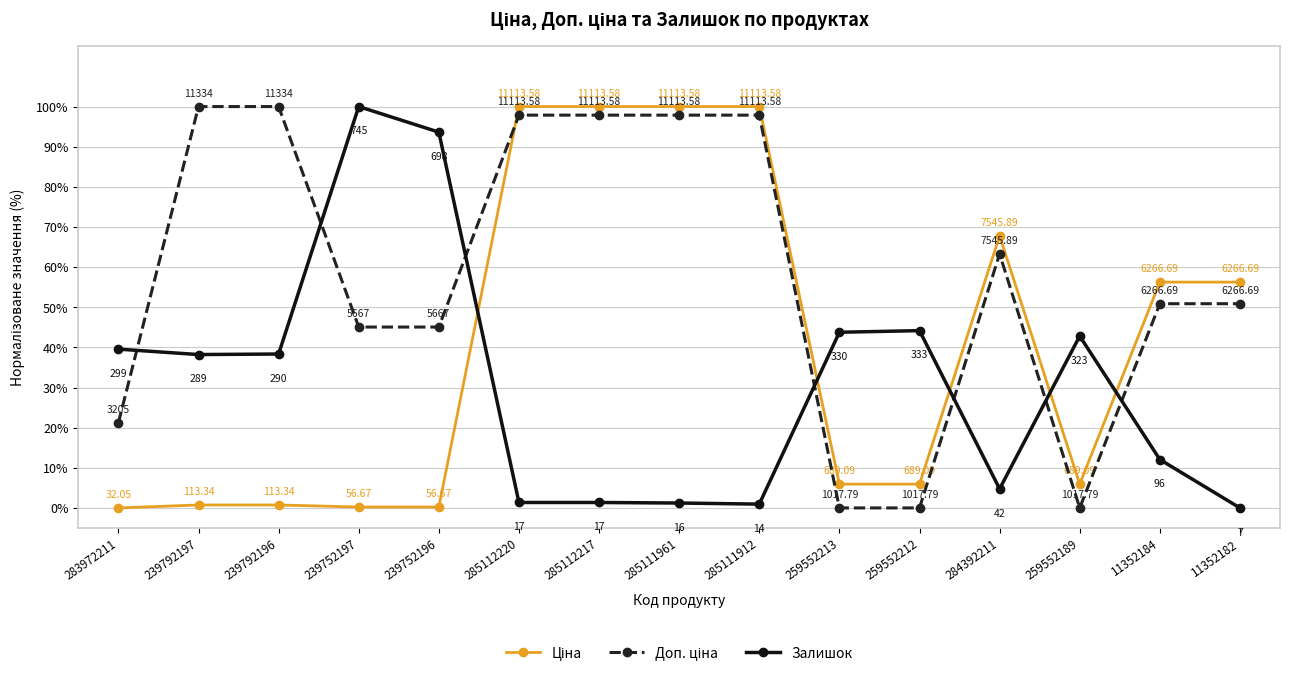

At how many categories does at least one series exceed 98?

7